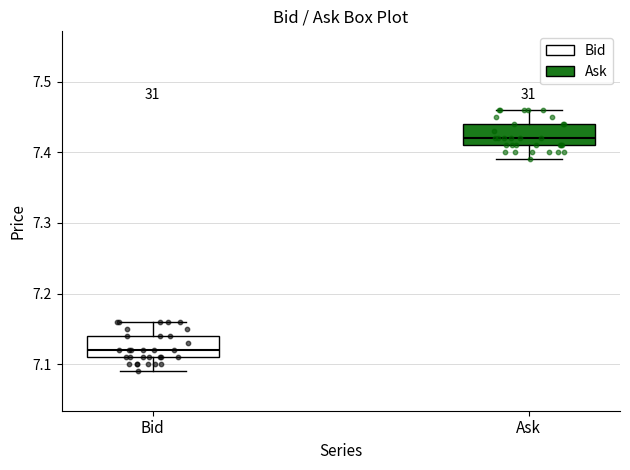

Reading left to right, read every box against the y-axis: the position of its median line, the range the box covers, and the ends of its whiskers. The values are not printed on the chart, so give them approximately, as read against the axis.

Bid: median 7.12, box 7.11 to 7.14, whiskers 7.09 to 7.16
Ask: median 7.42, box 7.41 to 7.44, whiskers 7.39 to 7.46